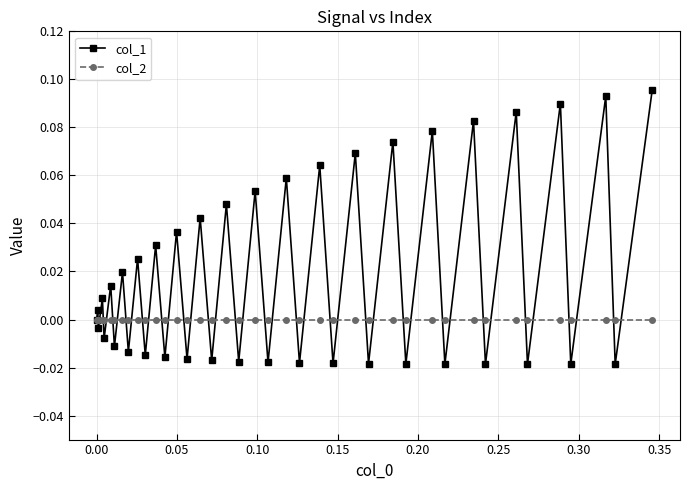

Rank the series by their average value, from lowest to highest.

col_2, col_1